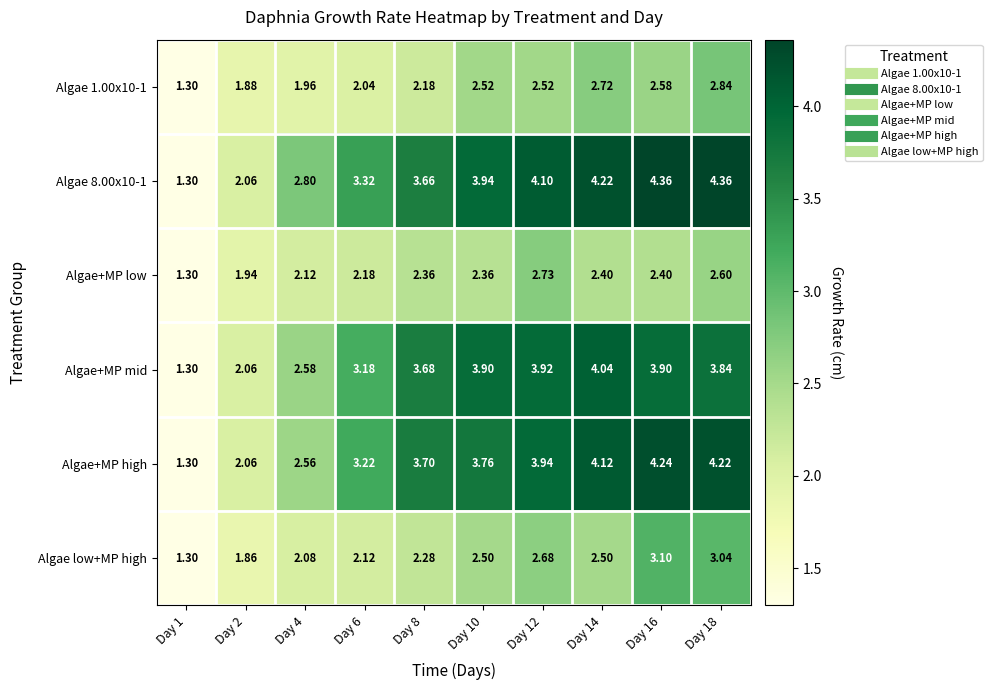

Which series changed the most between Day 4 and Day 12?

Algae+MP high